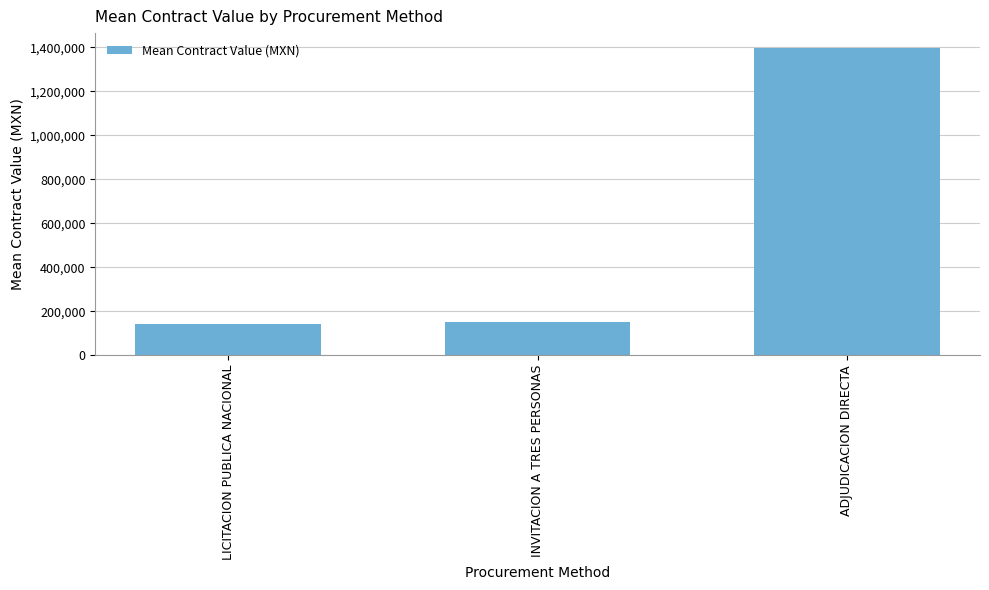

What is the smallest value displayed?

142415.7